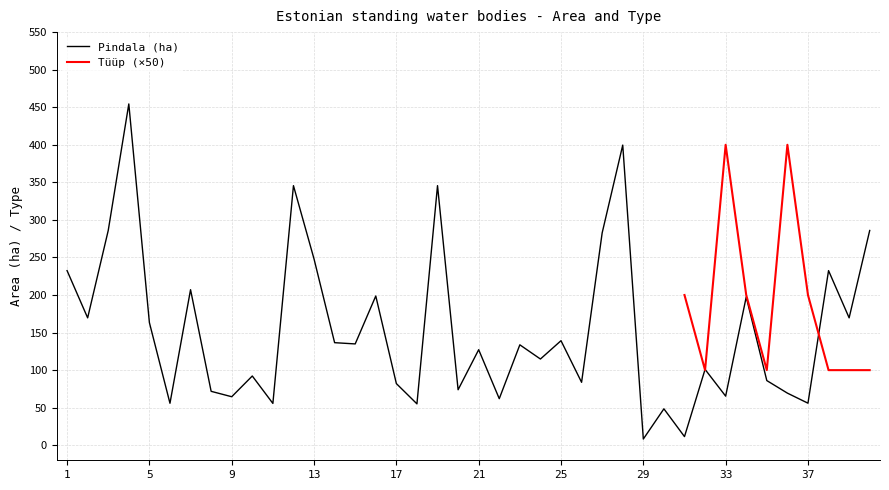

At which category does the data reach its first local valley?

2